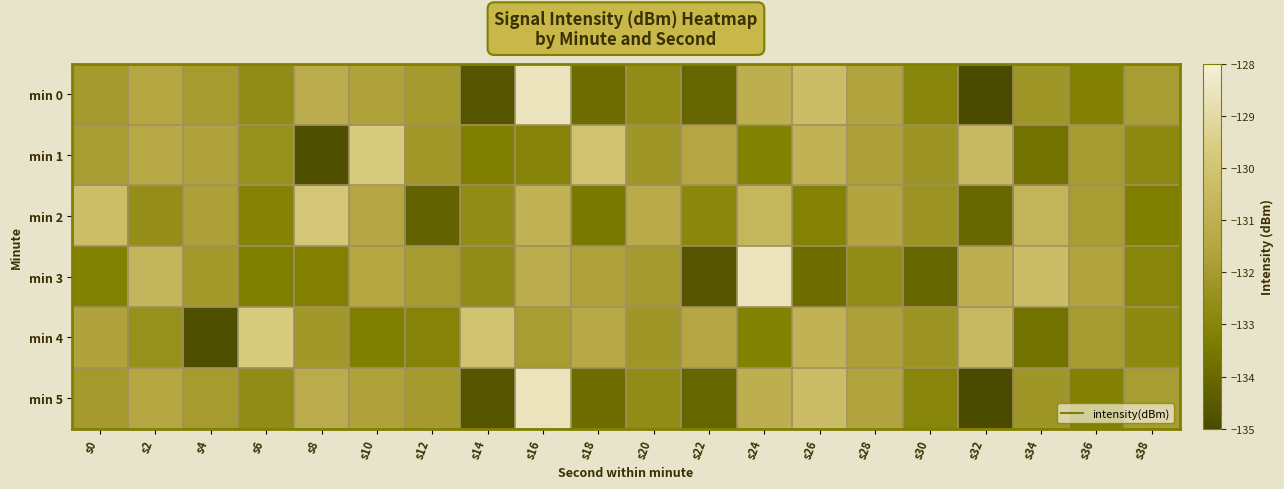

Which series has the largest range (max minus min)?

min 0